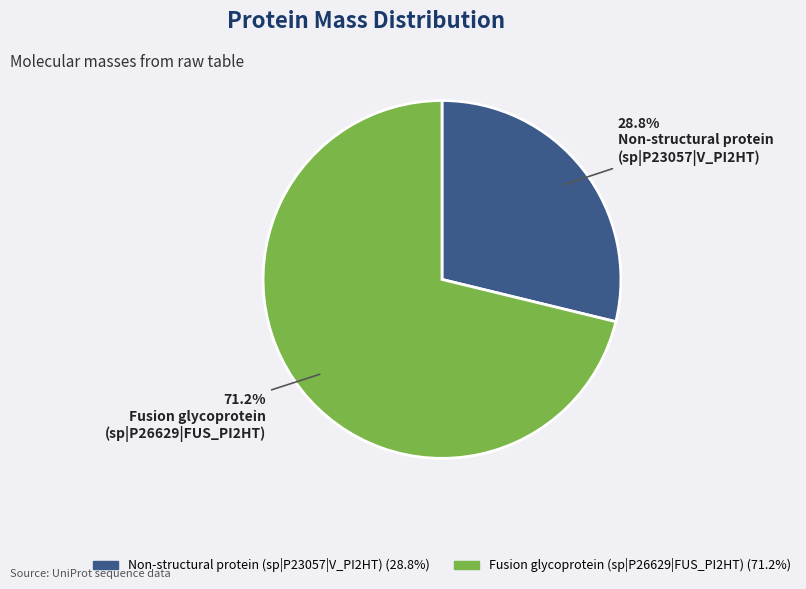

Rank the categories by value from highest to lowest.

Fusion glycoprotein (sp|P26629|FUS_PI2HT), Non-structural protein (sp|P23057|V_PI2HT)